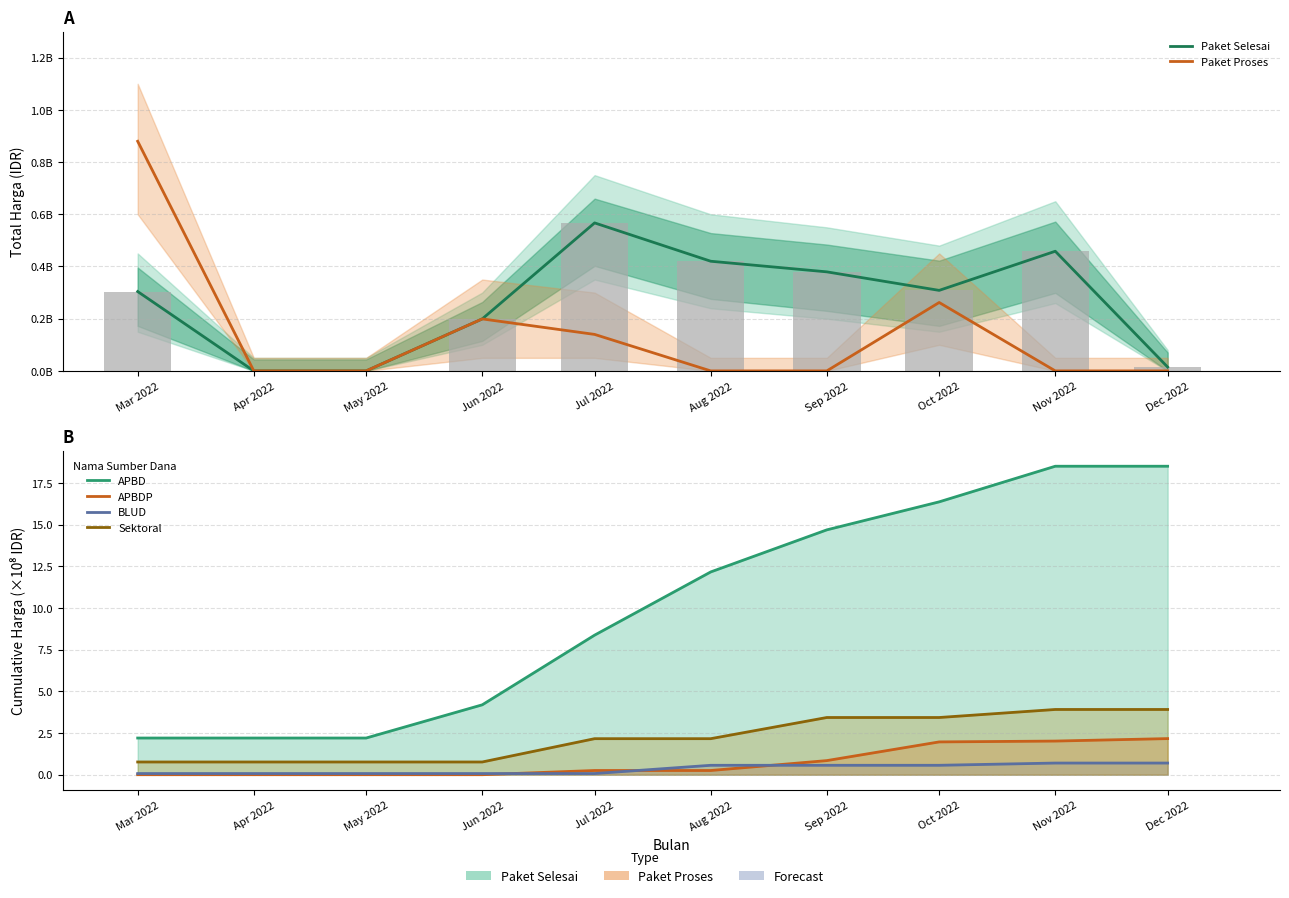

What is the approximate value of APBDP at Sep 2022?

0.8